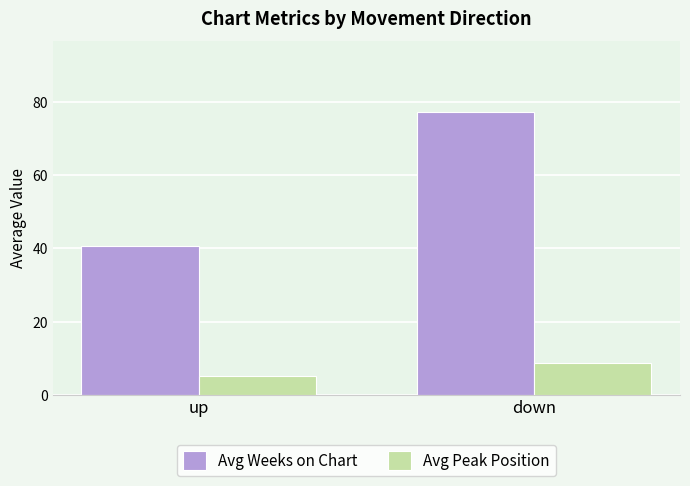

At which label does Avg Weeks on Chart first exceed 77?

down